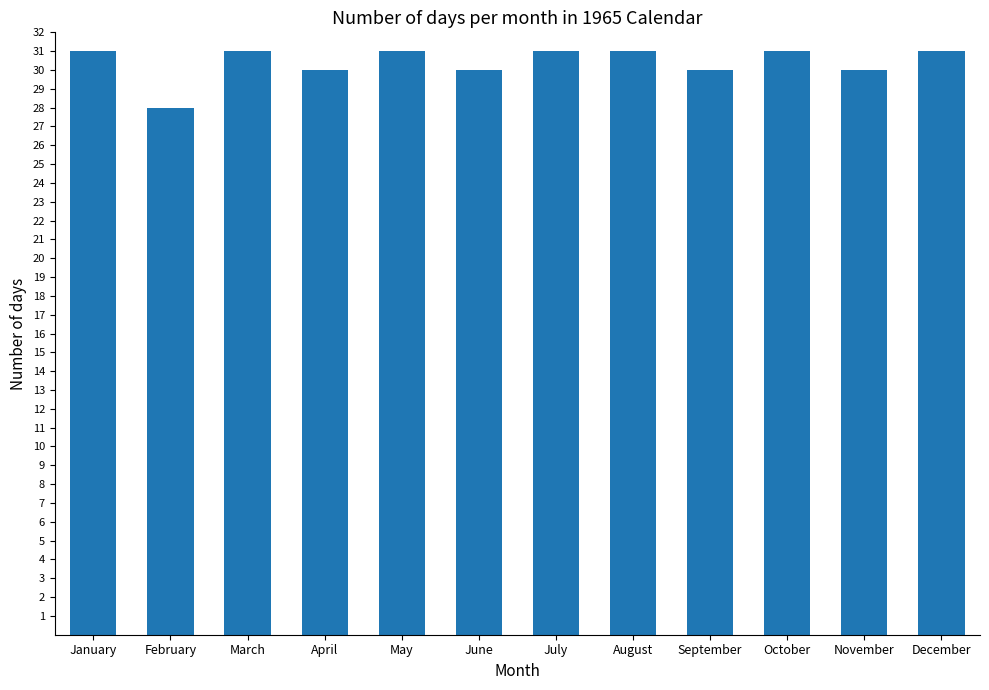

Between May and April, which is larger?

May